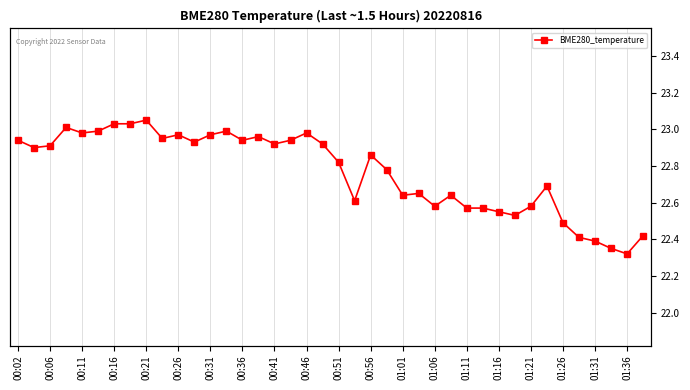

What is the value of the 20th point from the left?

22.9